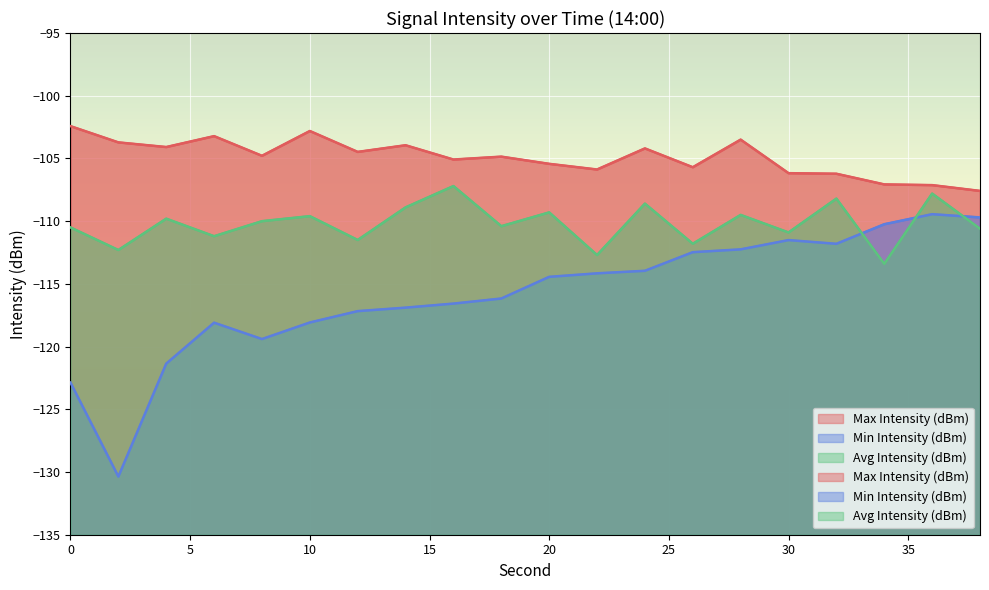

How many values in the Min Intensity (dBm) series are below -114?

12